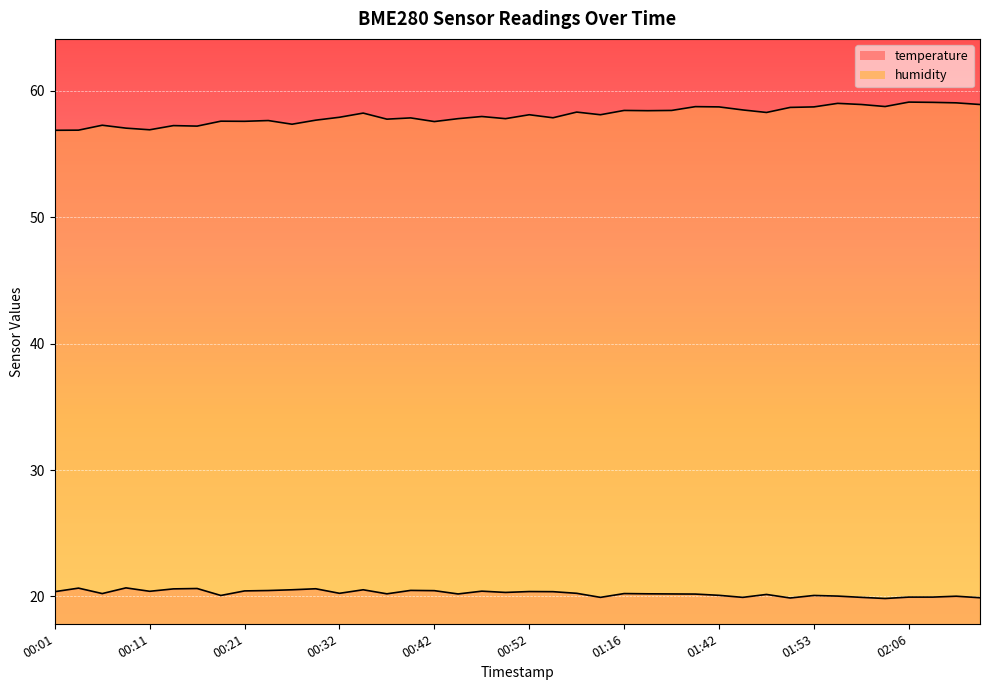

Count the number of categories in the chart.

40